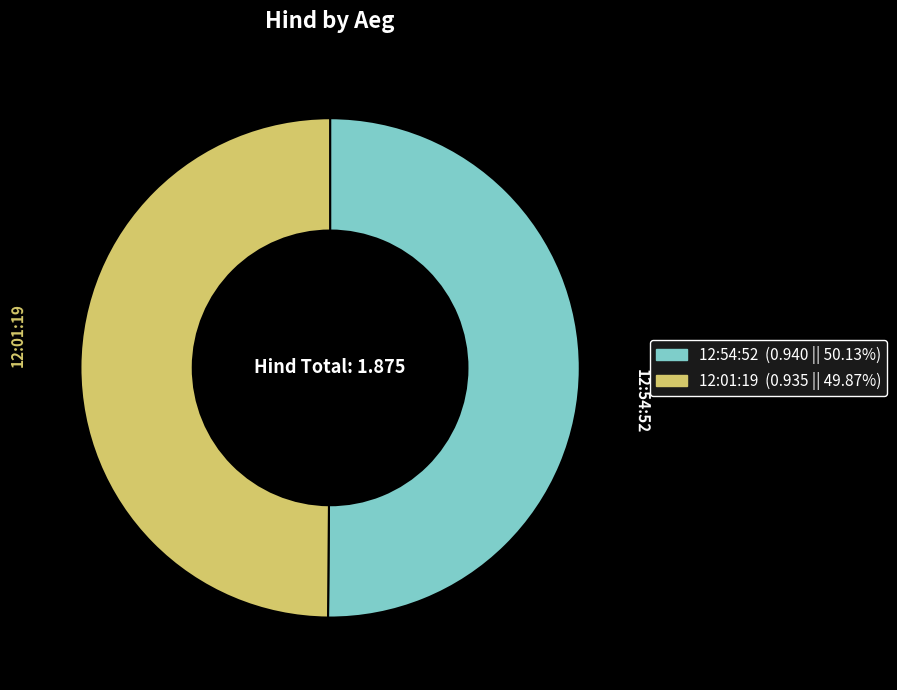

Is the sum of 12:54:52 and 12:01:19 greater than half?

Yes